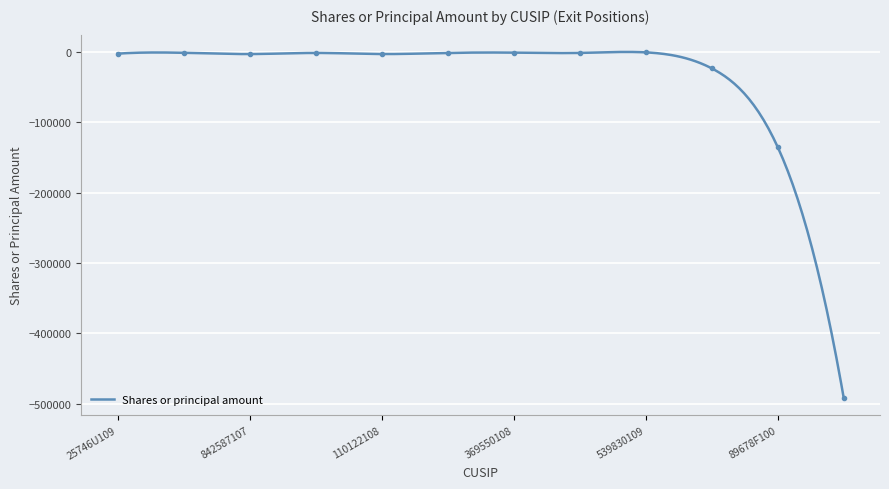

At which label does the data first exceed -1340?

478160104